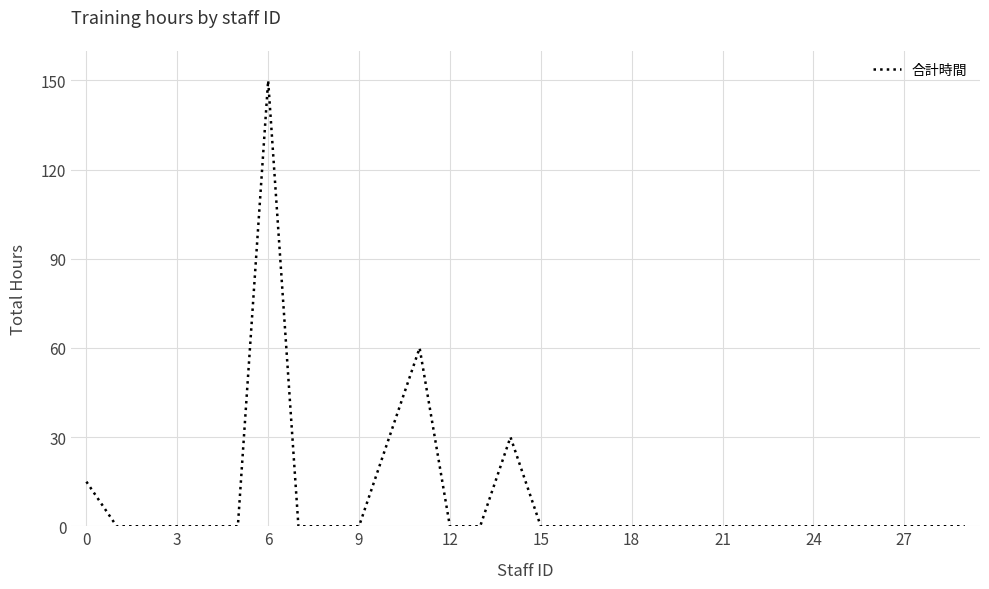

What is the greatest value displayed?

150